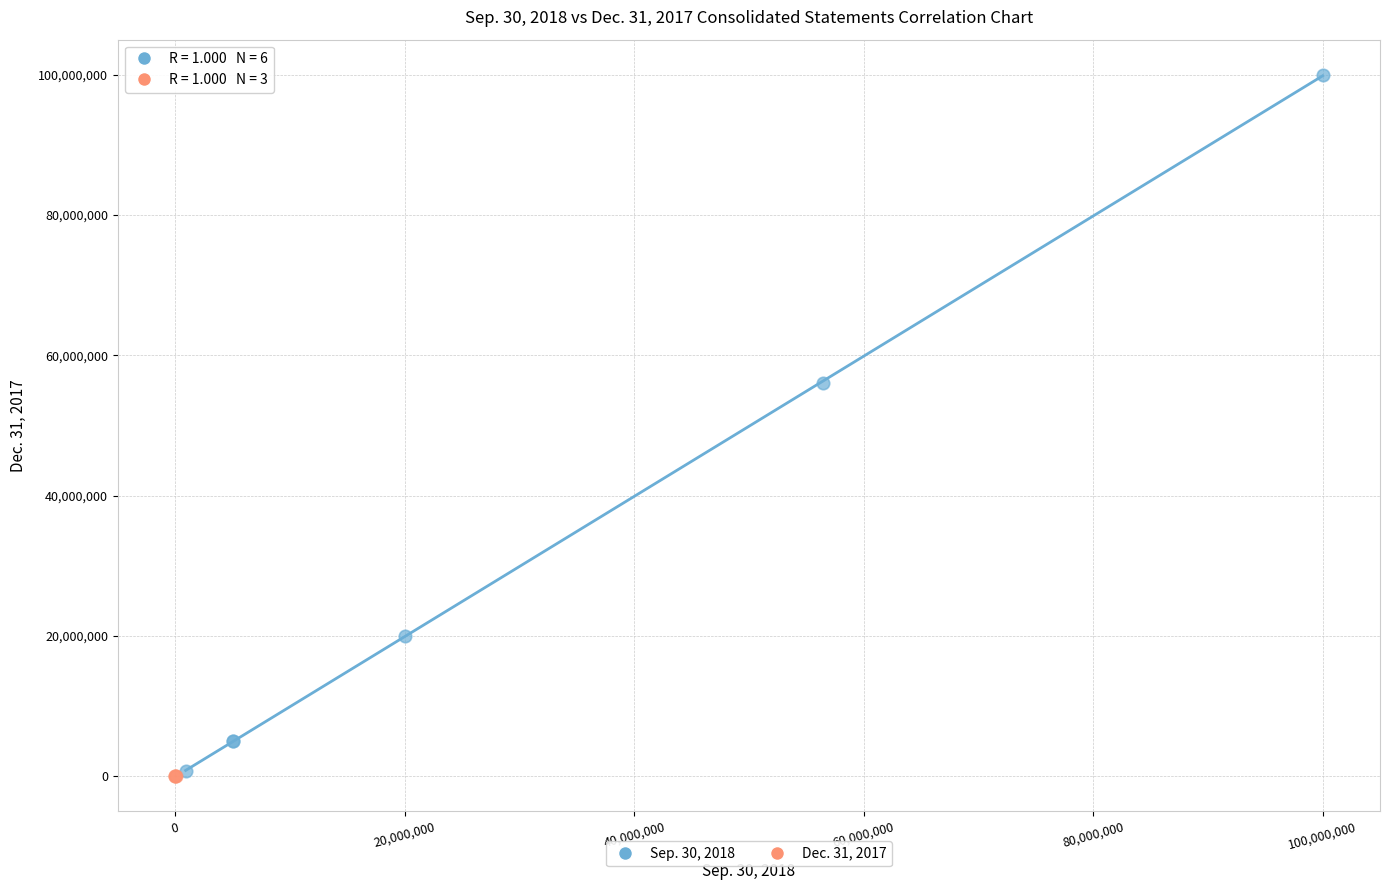

What are all the series names shown in the legend?

Sep. 30, 2018, Dec. 31, 2017